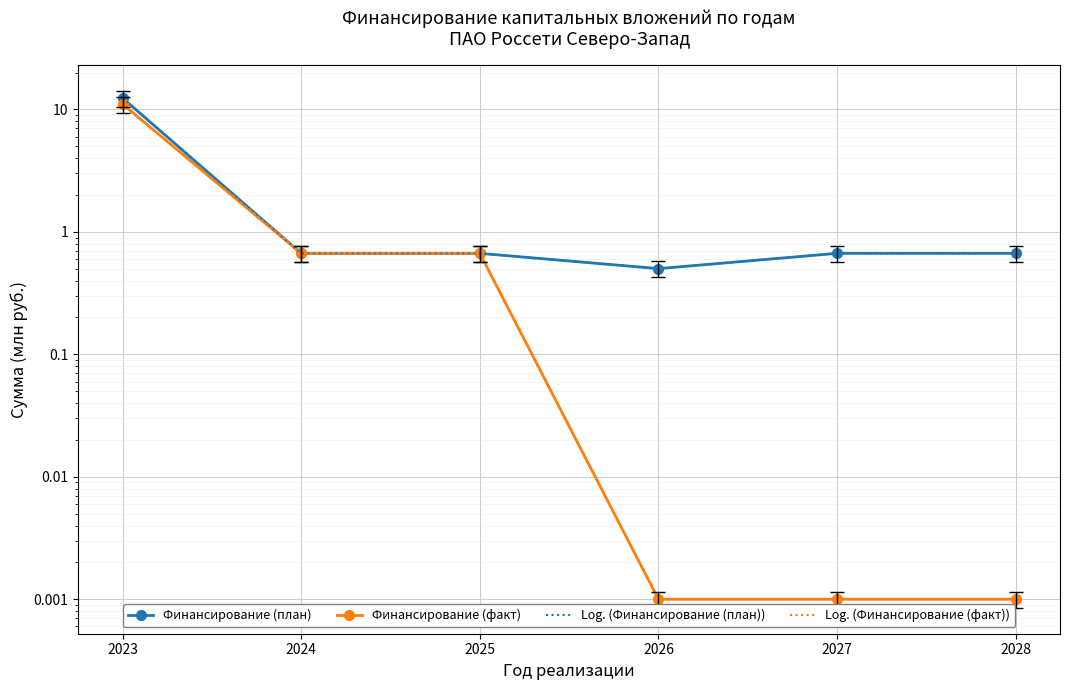

List the labels in order of Финансирование (план) value, largest first.

2023, 2025, 2027, 2028, 2024, 2026